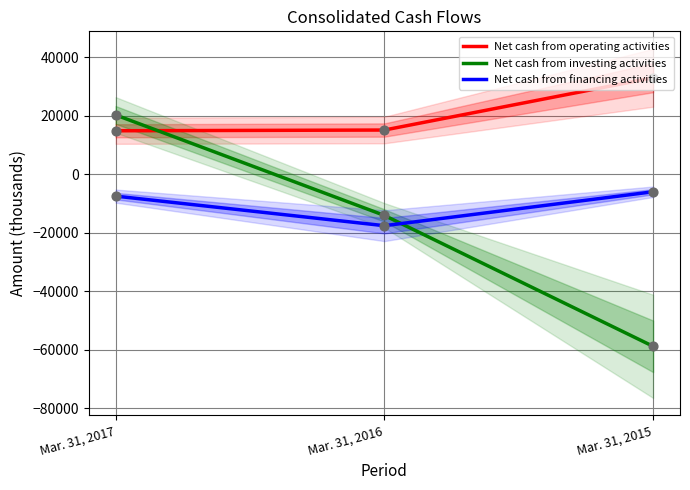

Which series contains the lowest Y value?

Net cash from investing activities